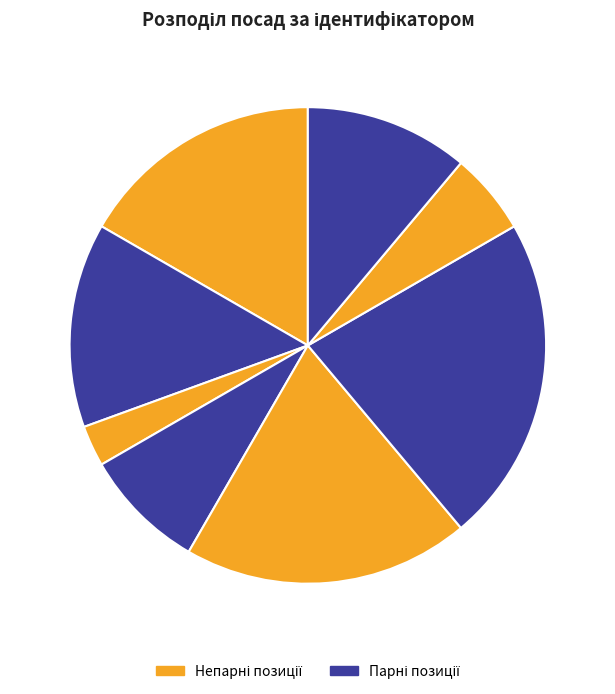

Count the number of slices in the pie.

8